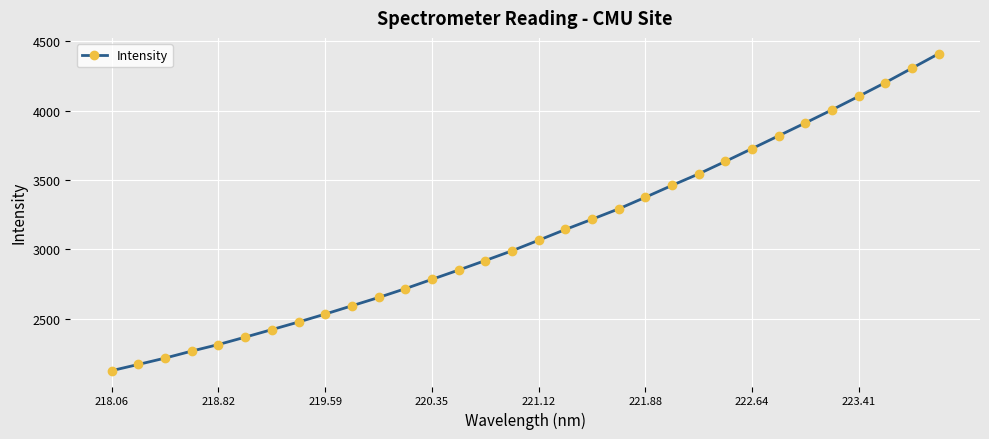

True or false: there are more than 1 points higher than both neighbors.

False